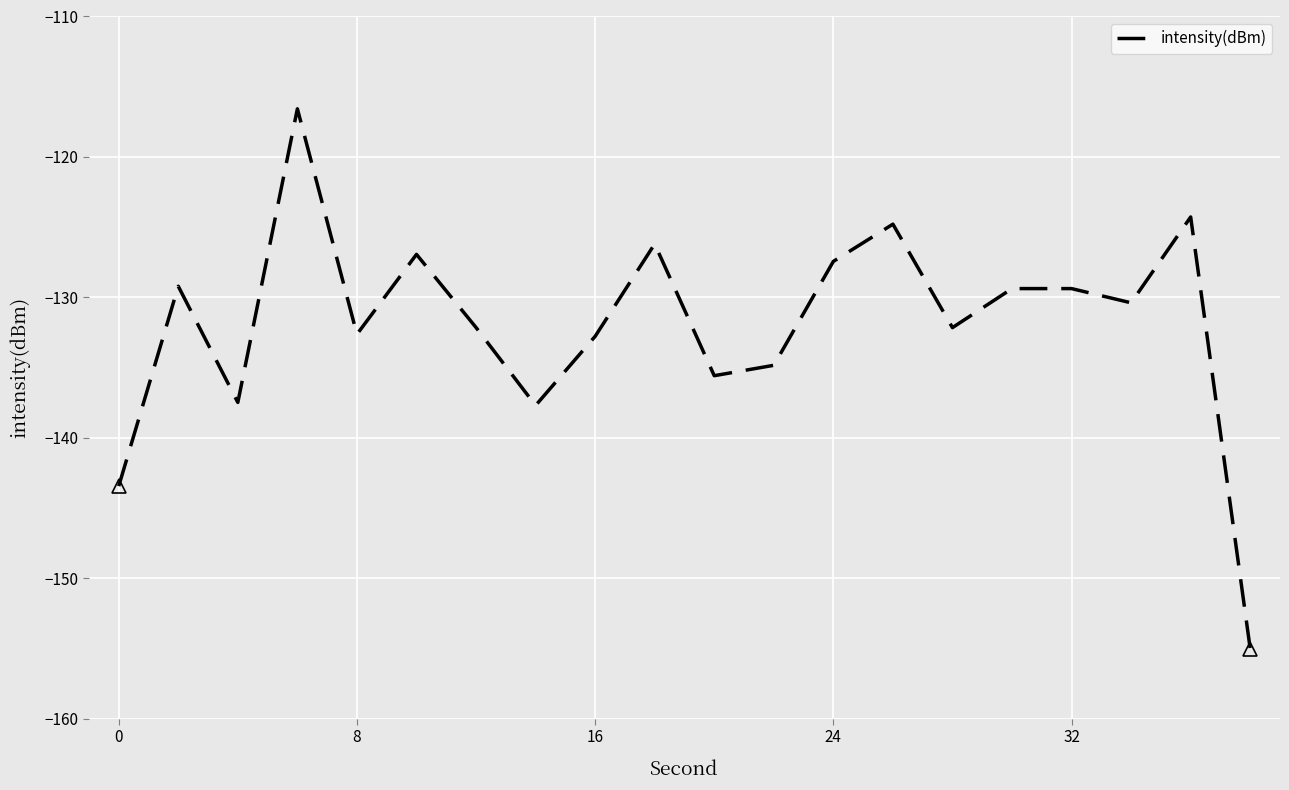

What is the difference between the maximum and minimum values?

38.5